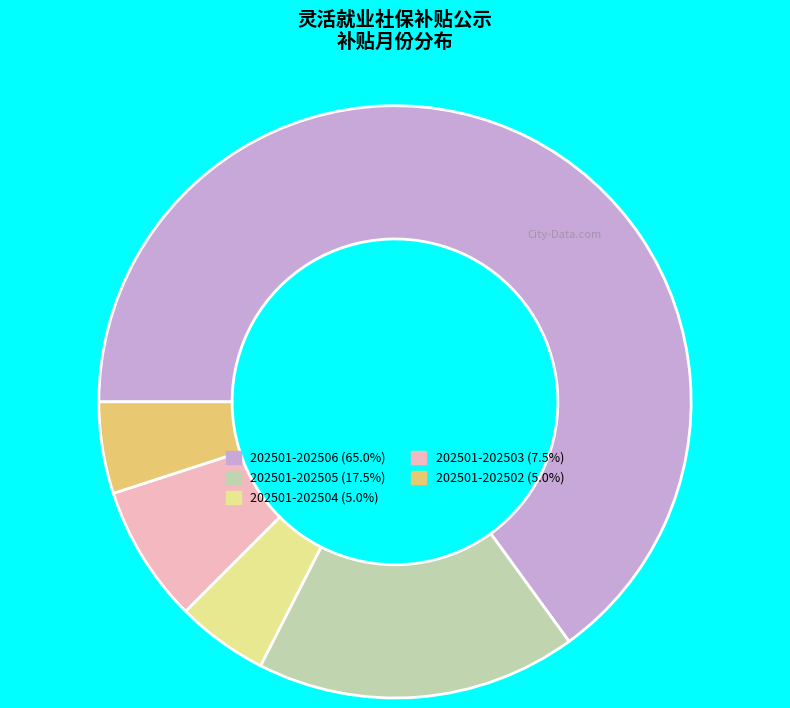

Is the sum of 202501-202502 and 202501-202506 greater than half?

Yes